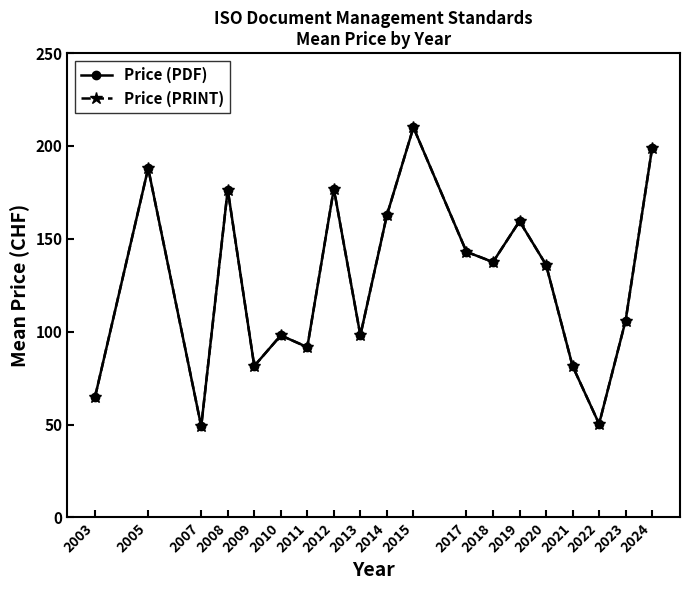

What is the minimum value shown in the chart?

49.0